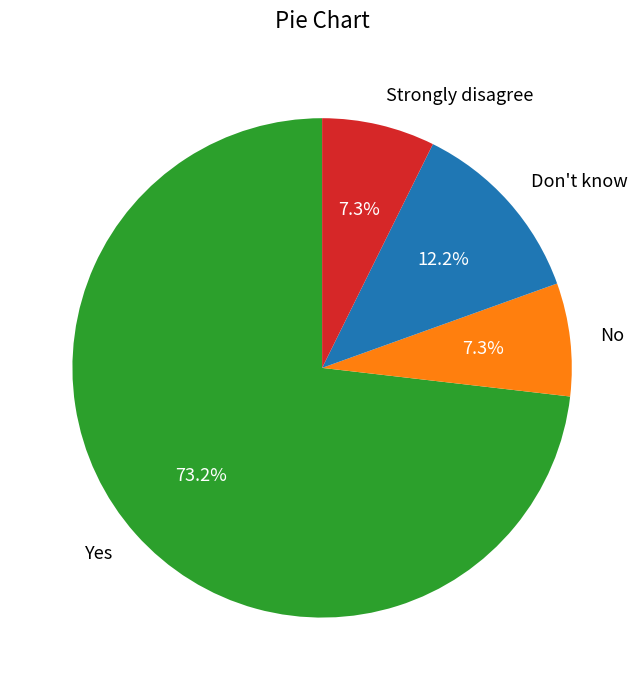

What percentage do Strongly disagree and No together represent?

14.6%